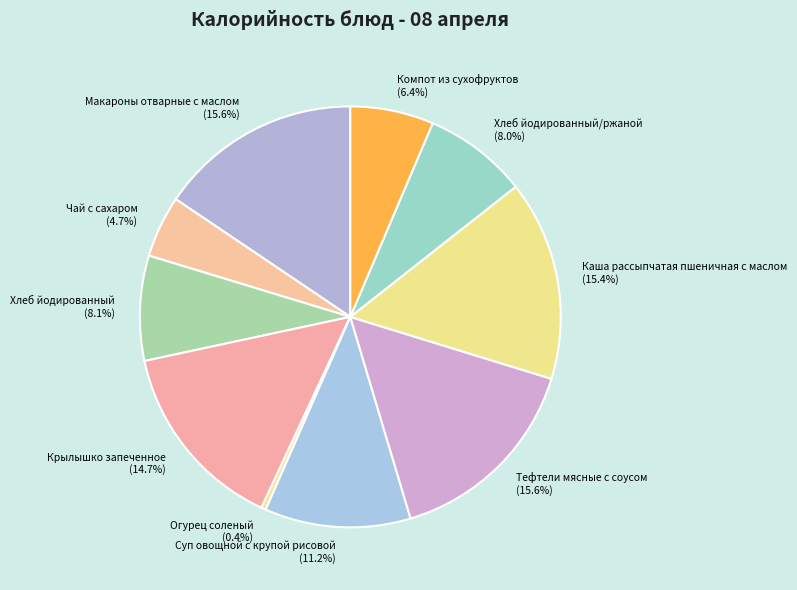

To the nearest percent, what is the average slice percentage?

10%